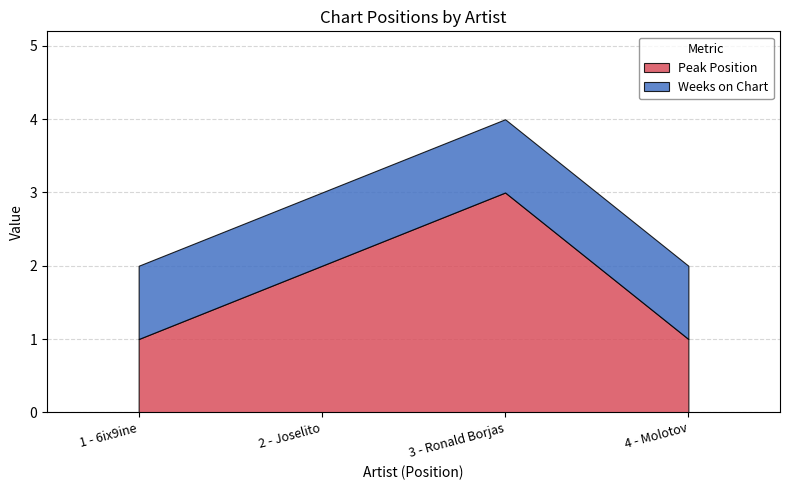

The Peak Position series shows 3 at 2 - Joselito. True or false?

False